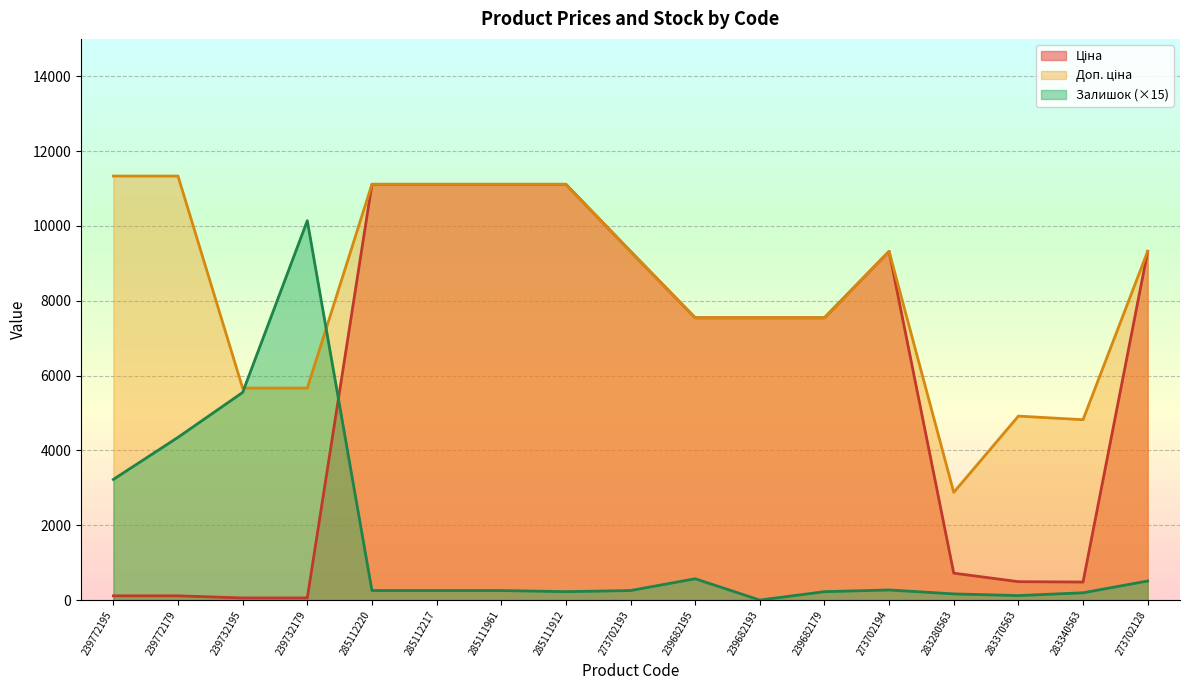

The Доп. ціна series shows 11334.0 at 239772179. True or false?

True